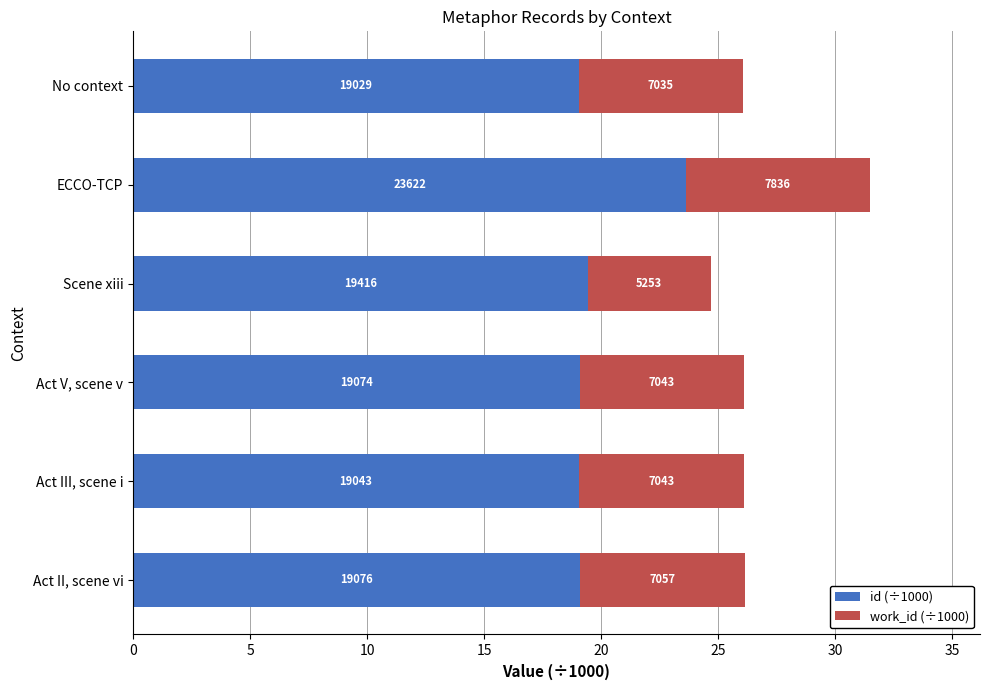

Reading left to right, what are all the values shown in this chart?

id (÷1000): 19.1	19.0	19.1	19.4	23.6	19.0
work_id (÷1000): 7.1	7.0	7.0	5.3	7.8	7.0